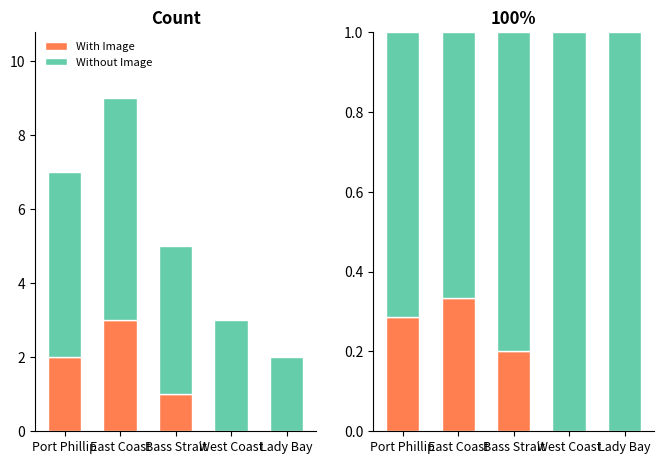

What is the value of the With Image bar at the 1st from the left?

0.3